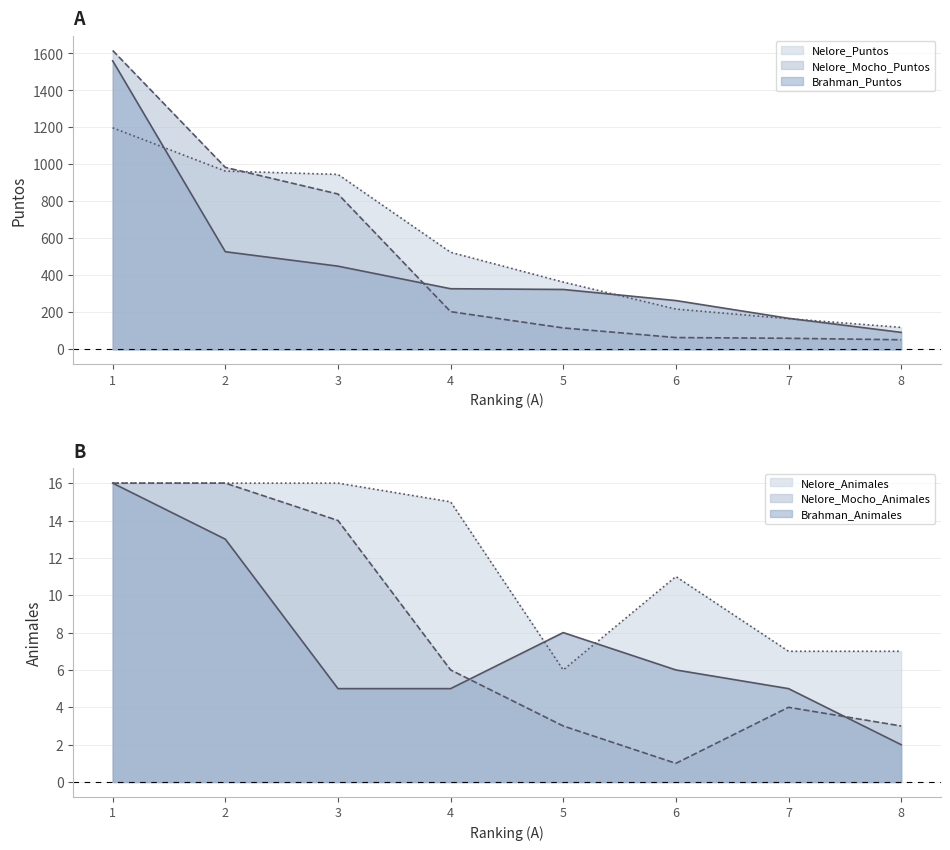

At which category is the sum across all series the highest?

1